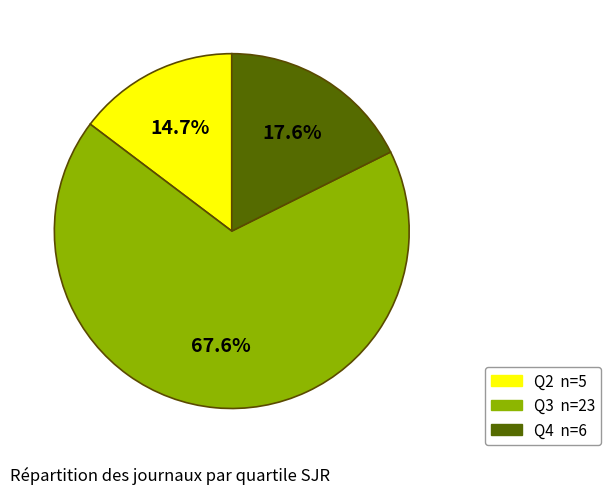

What is the ratio of the value at Q3 to the value at Q4?

3.8